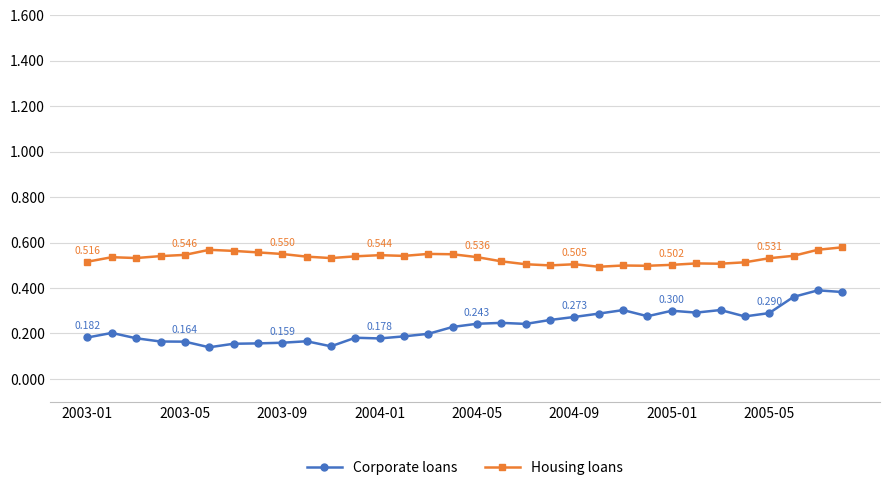

True or false: Corporate loans and Housing loans intersect in this chart.

False